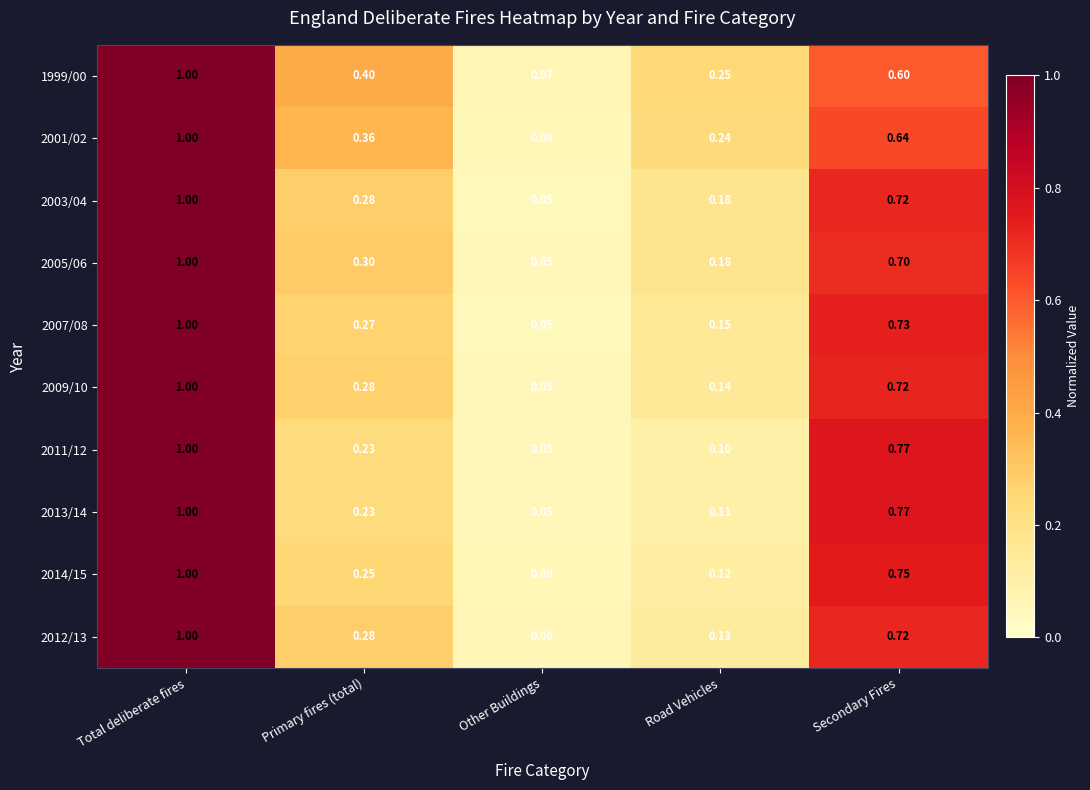

At which category is the sum across all series the highest?

Total deliberate fires